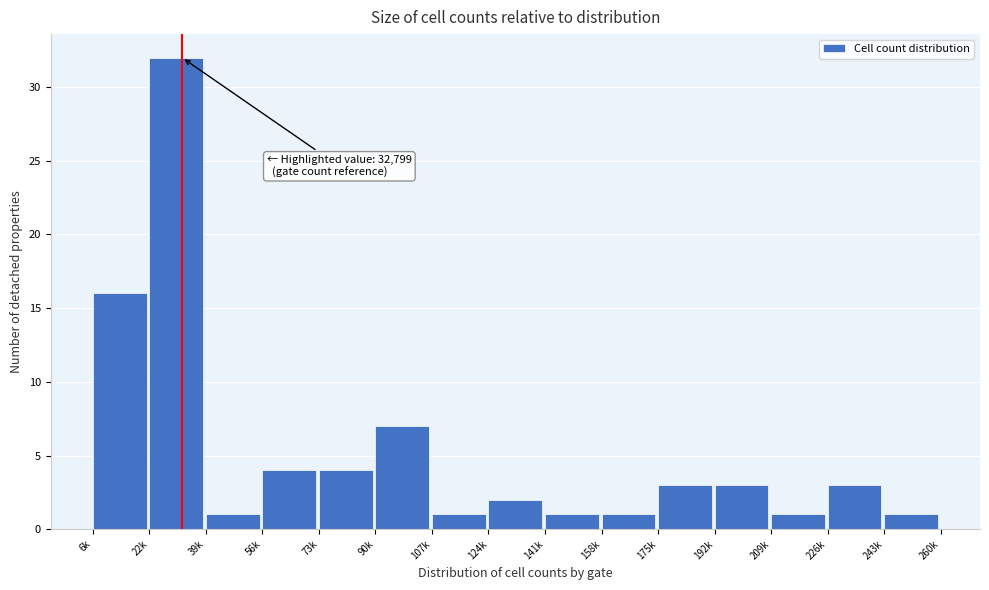

Reading left to right, what are all the values shown in this chart?

6k=16	22k=32	39k=1	56k=4	73k=4	90k=7	107k=1	124k=2	141k=1	158k=1	175k=3	192k=3	209k=1	226k=3	243k=1